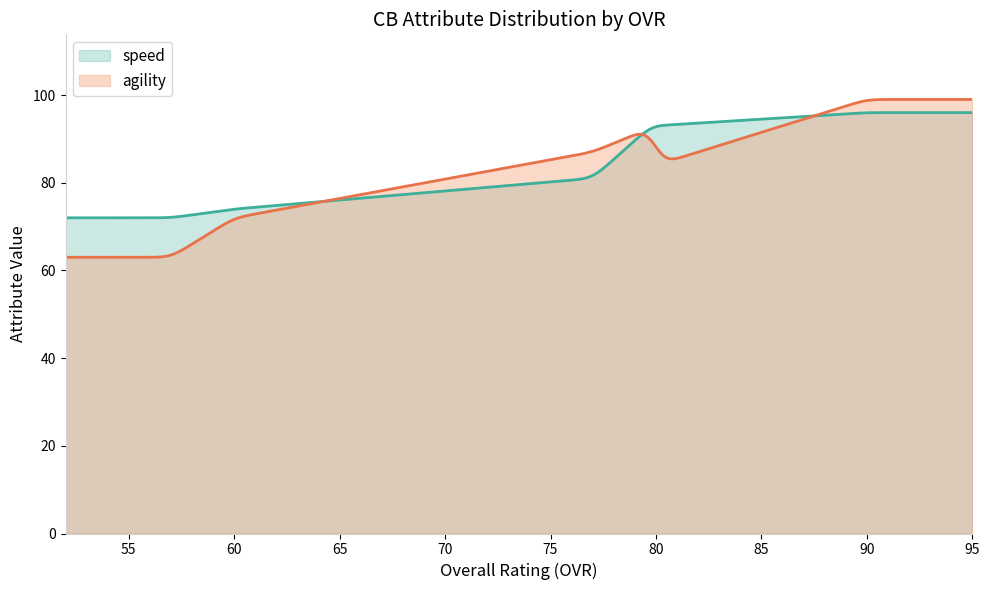

How many data points in speed are above 93?

2